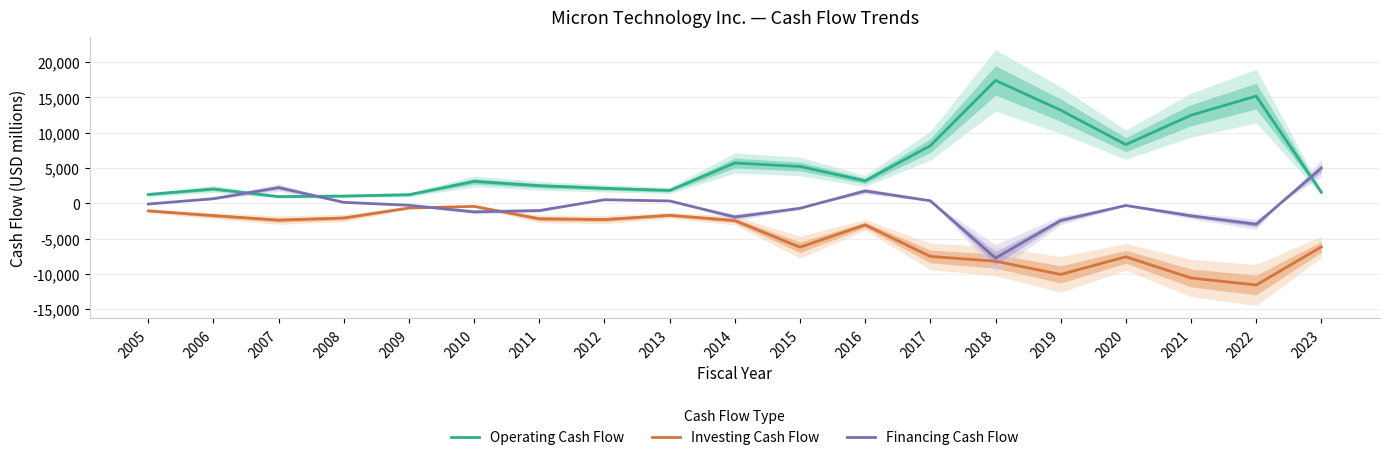

How many interior local peaks does the Operating Cash Flow series have?

5